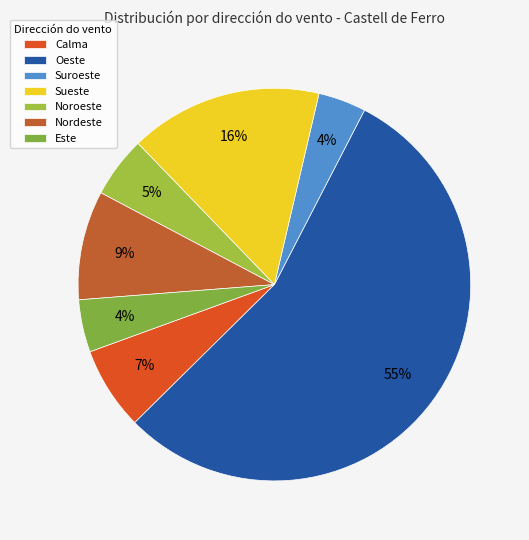

How many slices are in this pie chart?

7